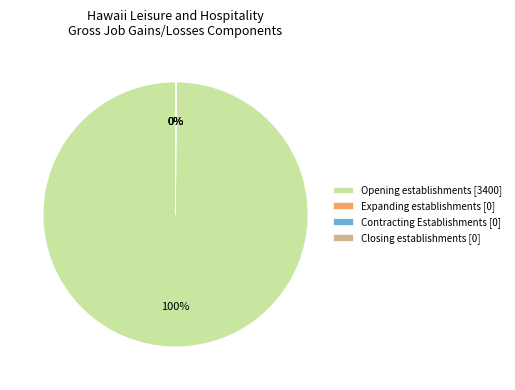

To the nearest percent, what portion does Opening establishments [3400] represent?

100%